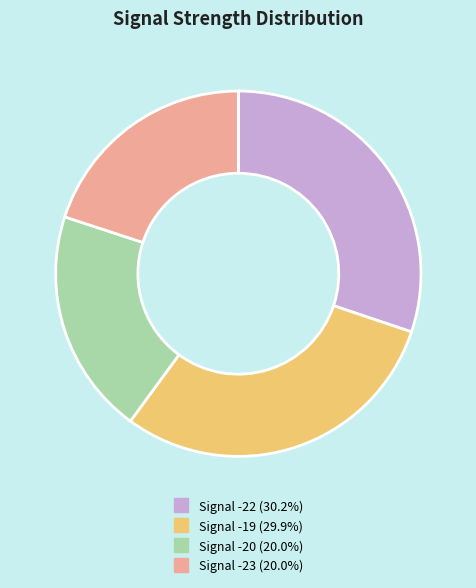

Does any single category account for the majority?

No